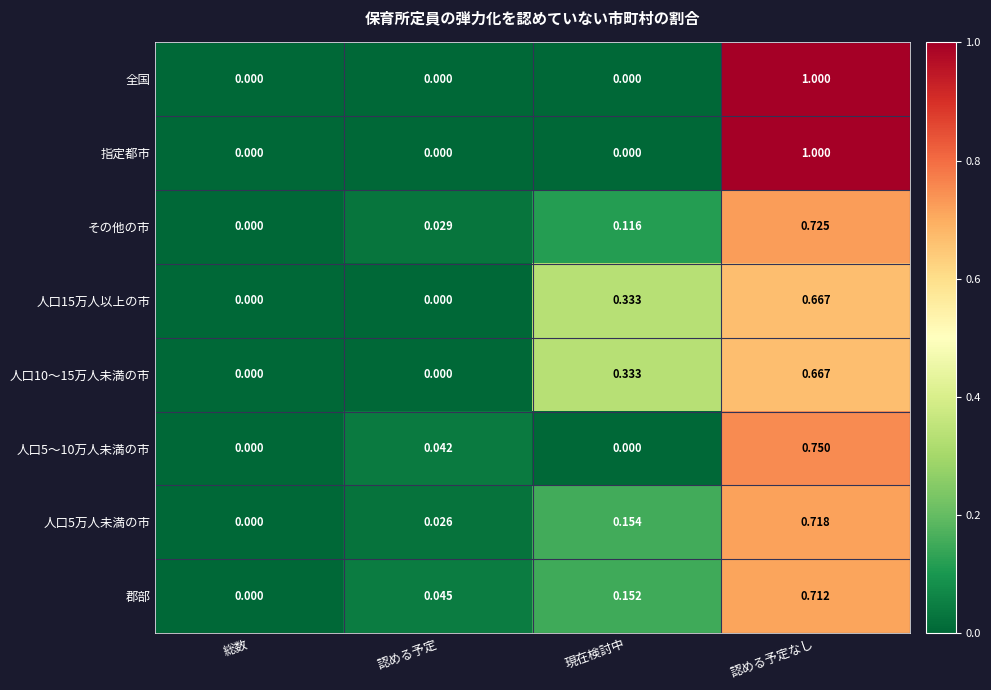

List the labels in order of 人口5万人未満の市 value, smallest first.

総数, 認める予定, 現在検討中, 認める予定なし